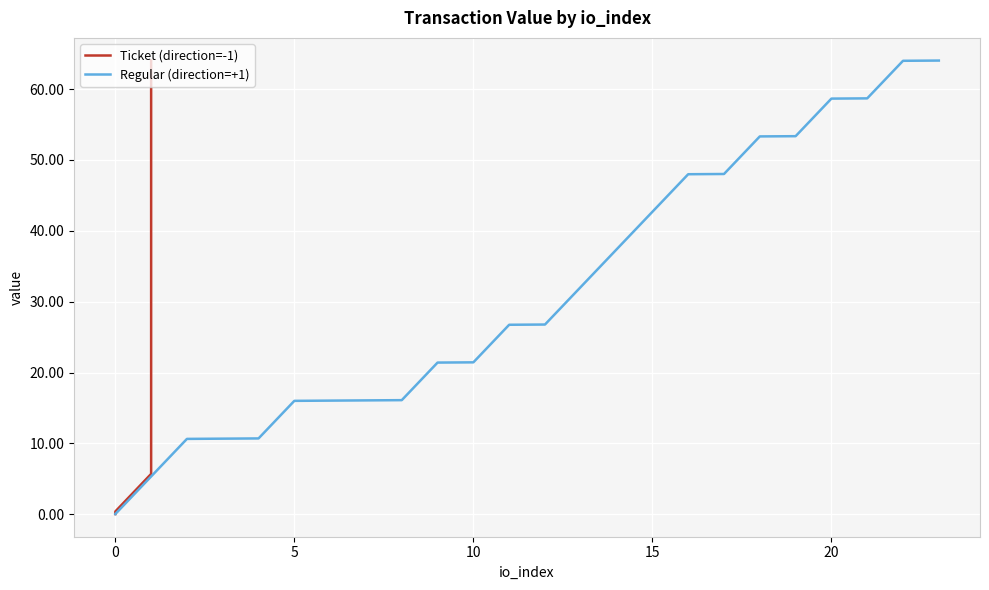

What is the maximum value for Regular (direction=+1)?

64.0